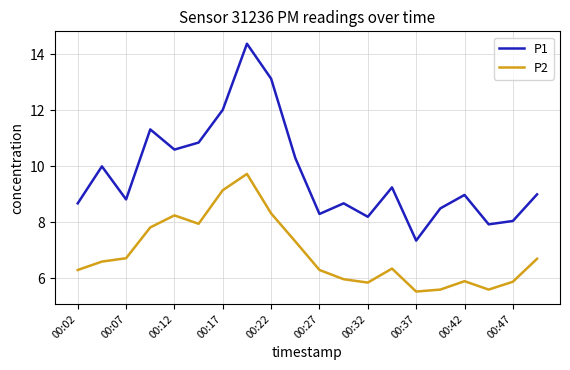

Which series has the largest total across all categories?

P1